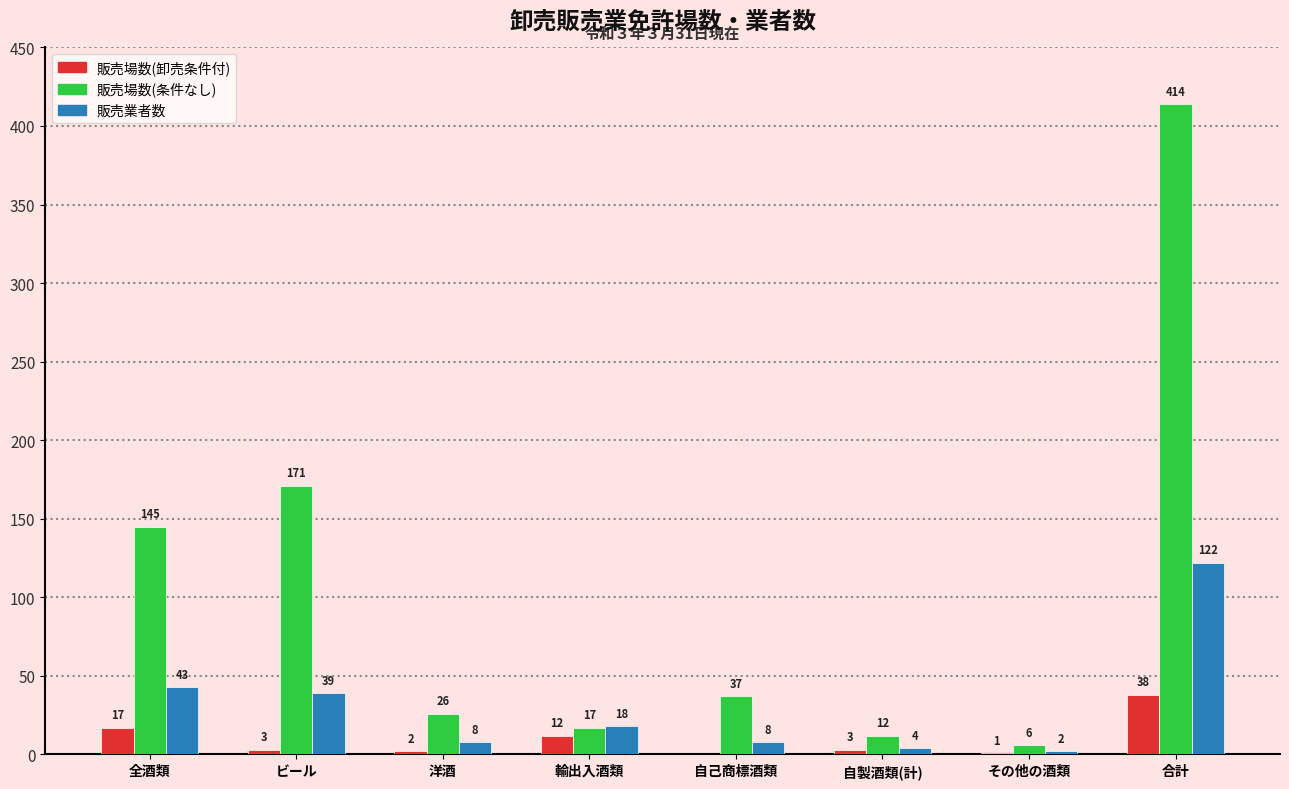

Are the bars grouped side by side (vs. stacked)?

Yes